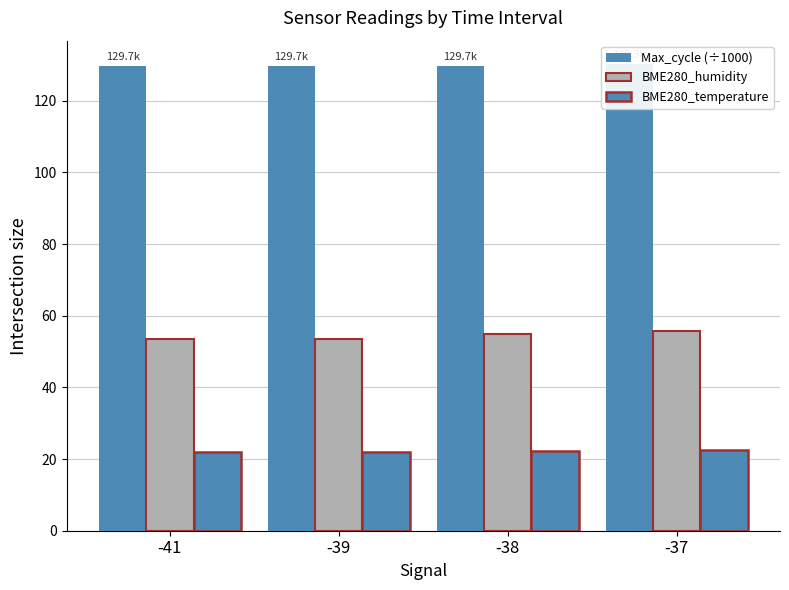

What is the difference between the Max_cycle (÷1000) values at -37 and -38?

0.6